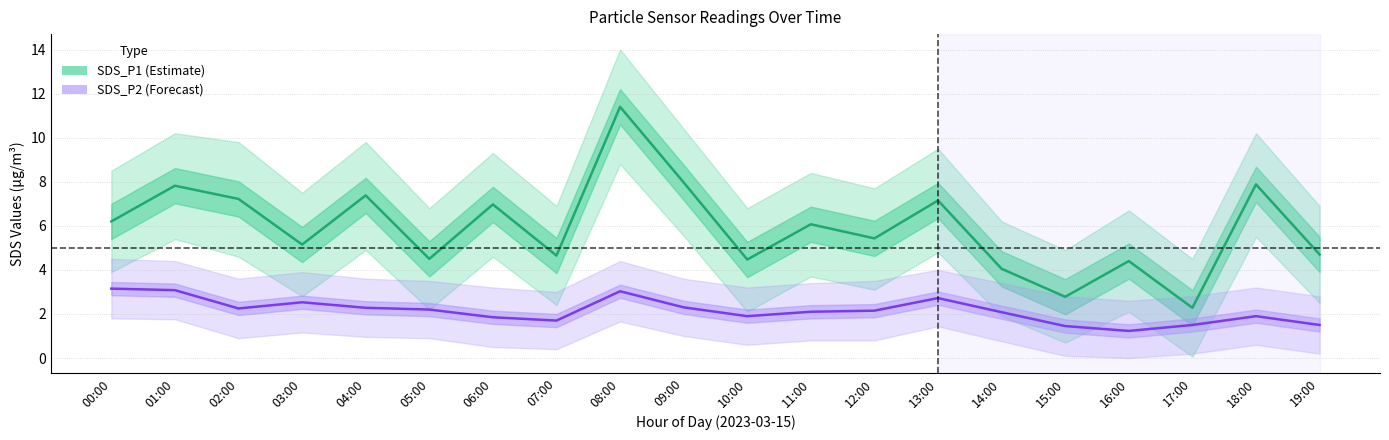

At which label does SDS_P2 (Forecast) reach its minimum?

16:00